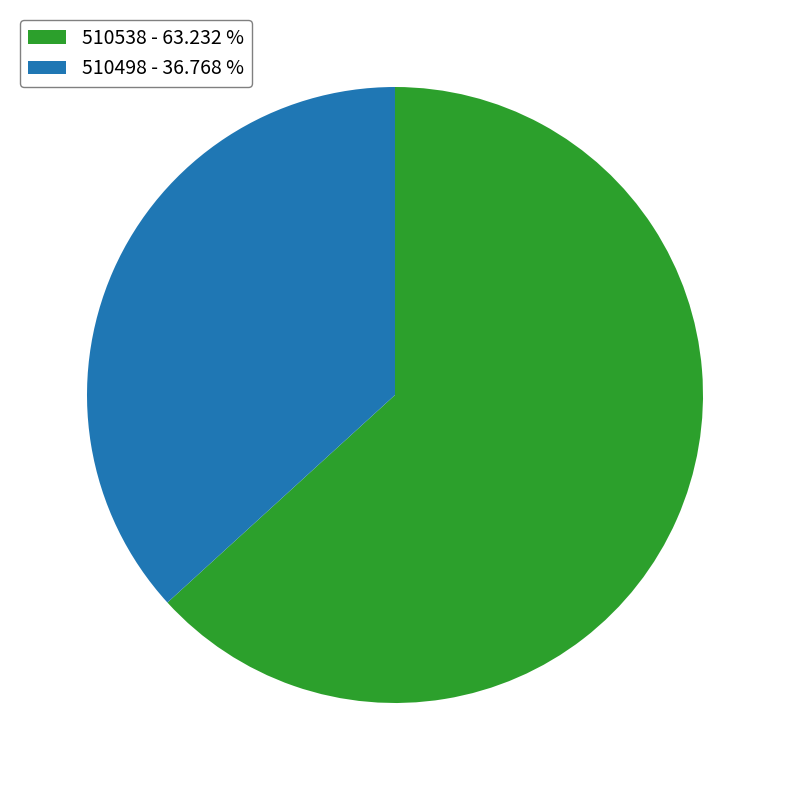

Is it true that 510538 is 63% of the pie?

True